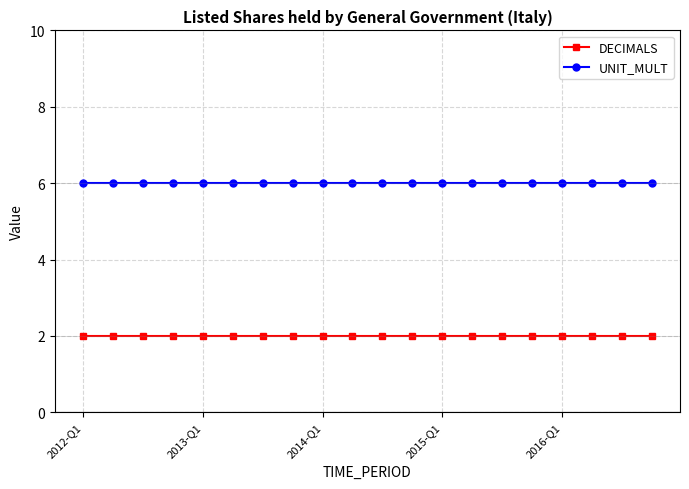

What is the value of the DECIMALS point at the 7th from the left?

2